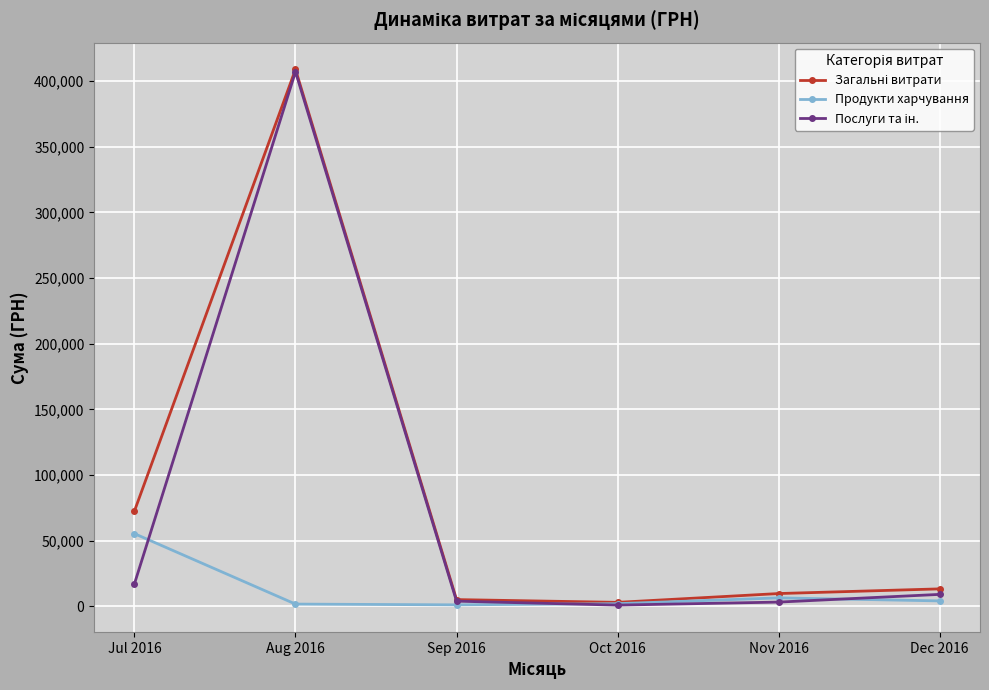

What is the label of the 2nd point from the left?

Aug 2016